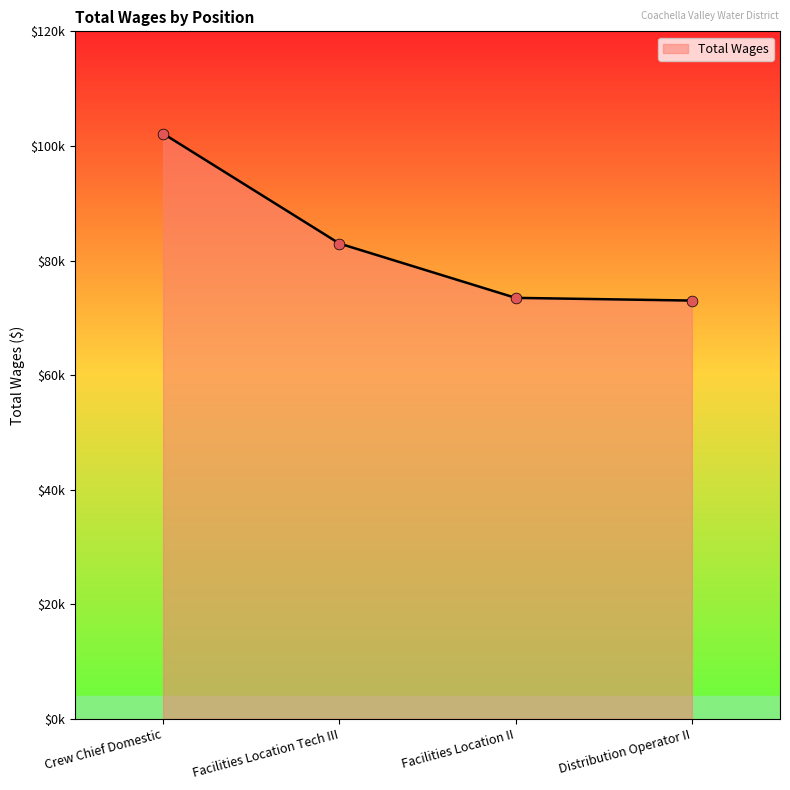

What is the change in value from Crew Chief Domestic to Facilities Location Tech III?

-19188